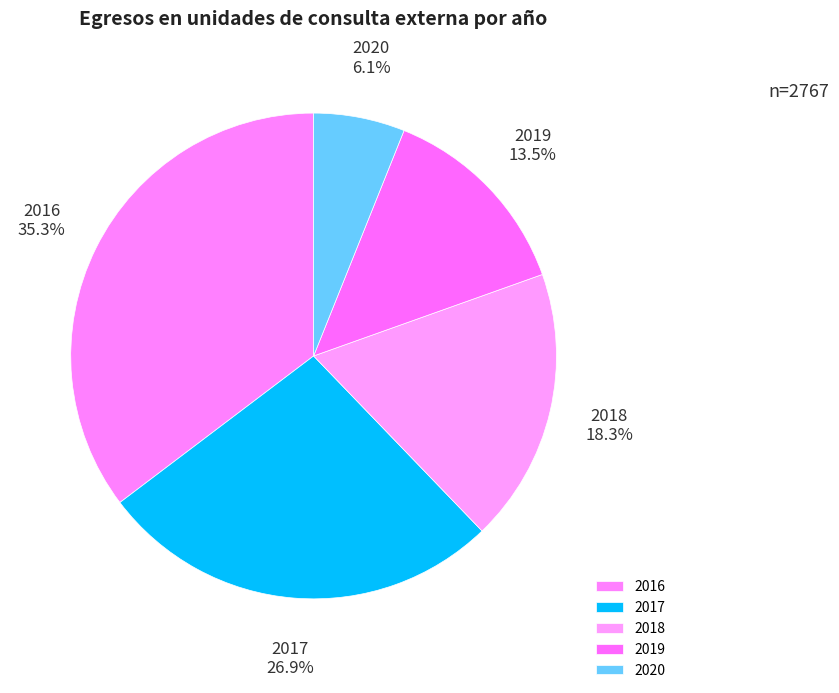

Rank the categories by value from lowest to highest.

2020, 2019, 2018, 2017, 2016